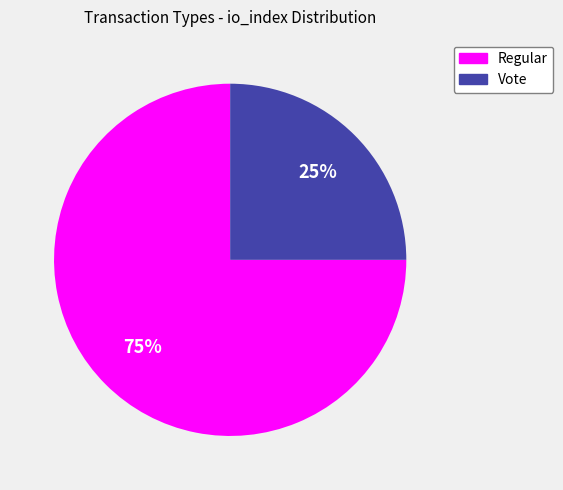

Do Vote and Regular together represent more than half of the pie?

Yes